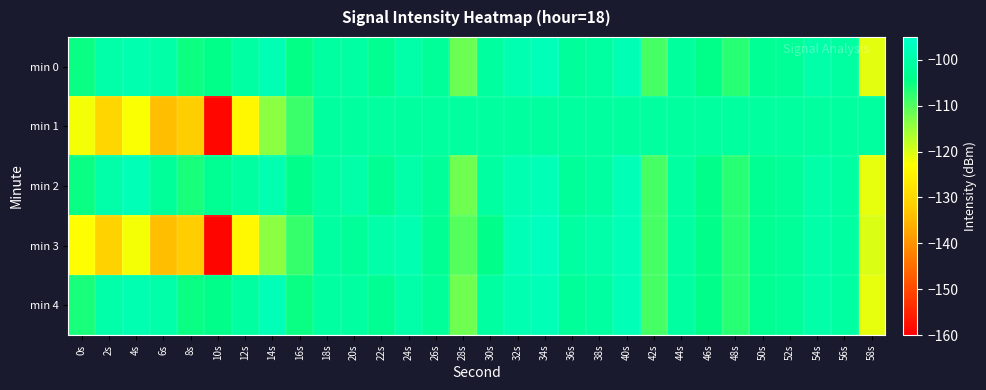

Rank the series by their maximum value, from lowest to highest.

min 1, min 2, min 4, min 0, min 3